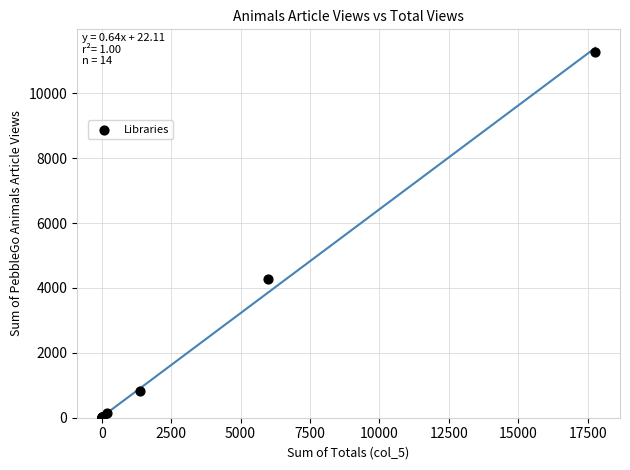

What Y value in the scatter plot is closest to 5633?

4270